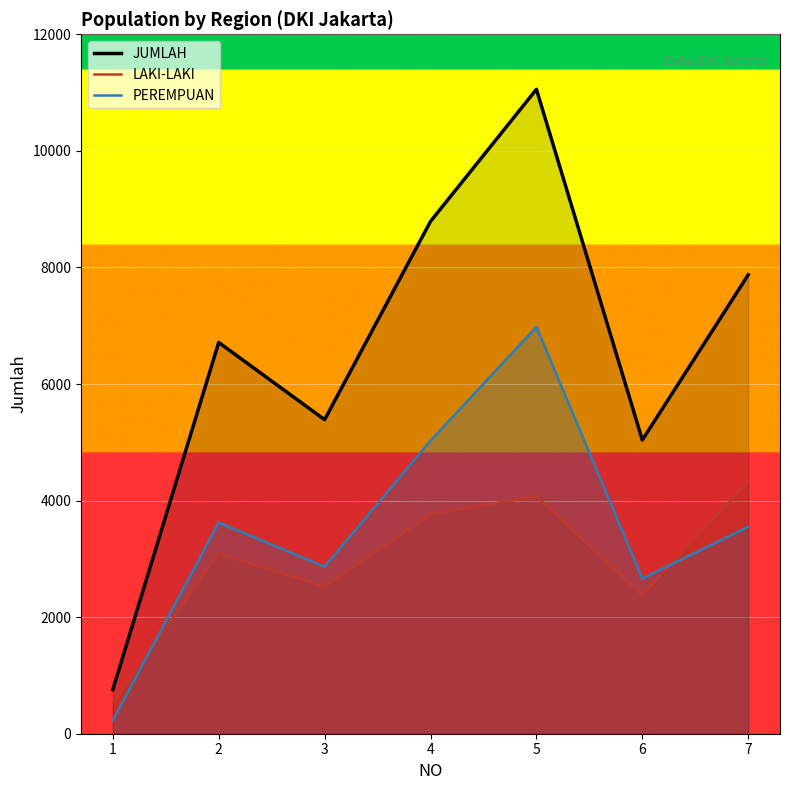

Reading left to right, list all the values displayed in this chart.

JUMLAH: 756	6713	5388	8790	11056	5039	7874
LAKI-LAKI: 527	3090	2523	3762	4076	2378	4323
PEREMPUAN: 229	3623	2865	5028	6980	2661	3551